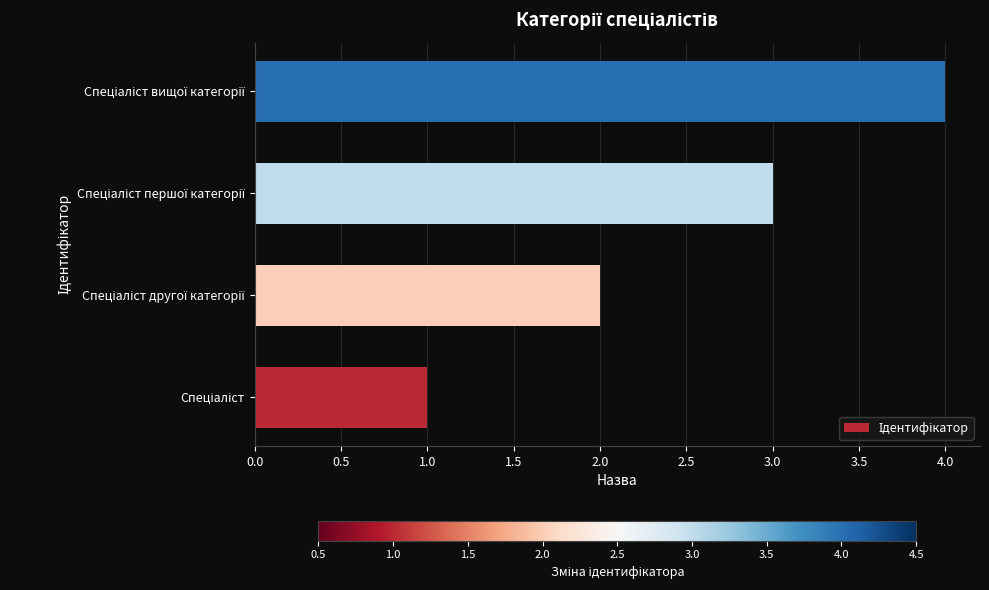

What is the maximum value shown in the chart?

4